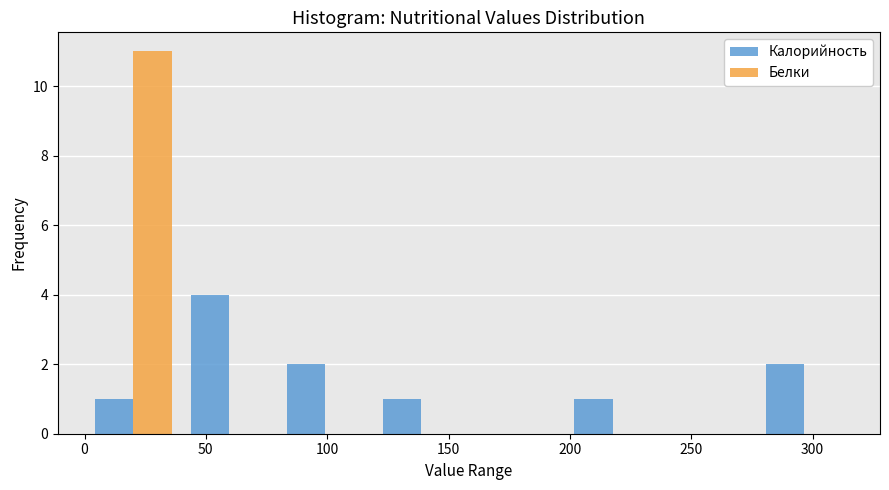

Reading left to right, list every range on the x-axis with the height of the bar of each series over it. Neither the bar edges nor the heights are printed on the chart, so give them approximately, as read against the axes.

0 to 40: Калорийность=1	Белки=11
40 to 80: Калорийность=4	Белки=0
80 to 120: Калорийность=2	Белки=0
120 to 160: Калорийность=1	Белки=0
160 to 200: Калорийность=0	Белки=0
200 to 235: Калорийность=1	Белки=0
235 to 275: Калорийность=0	Белки=0
275 to 315: Калорийность=2	Белки=0